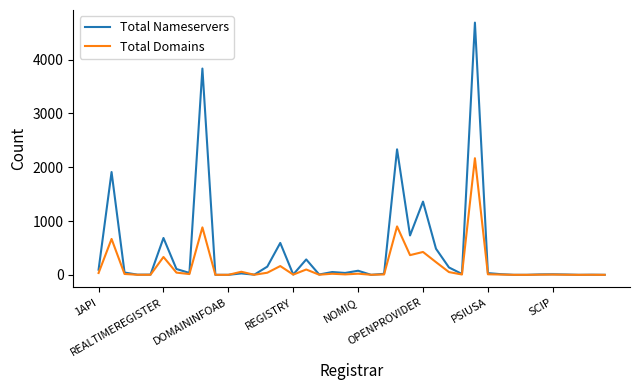

At how many categories does at least one series exceed 3410?

2